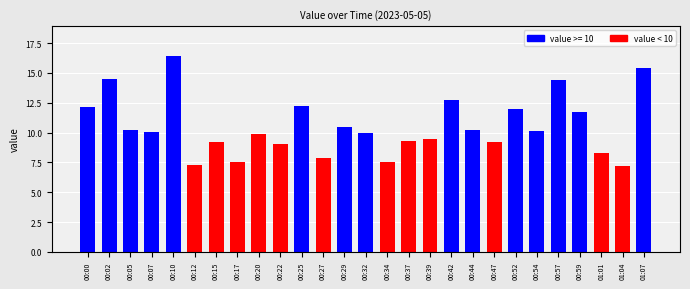

Which label corresponds to the largest value in the chart?

00:10